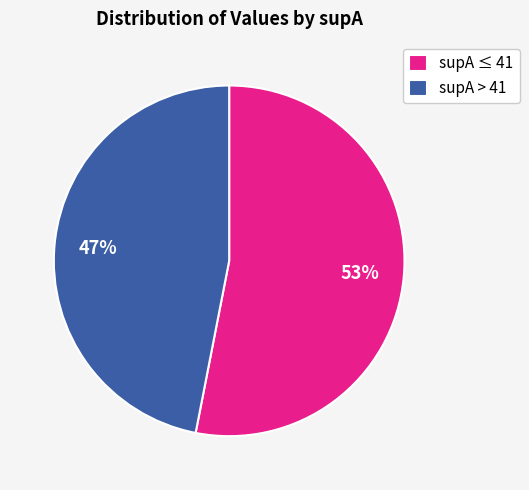

To the nearest percent, what portion does supA > 41 represent?

47%